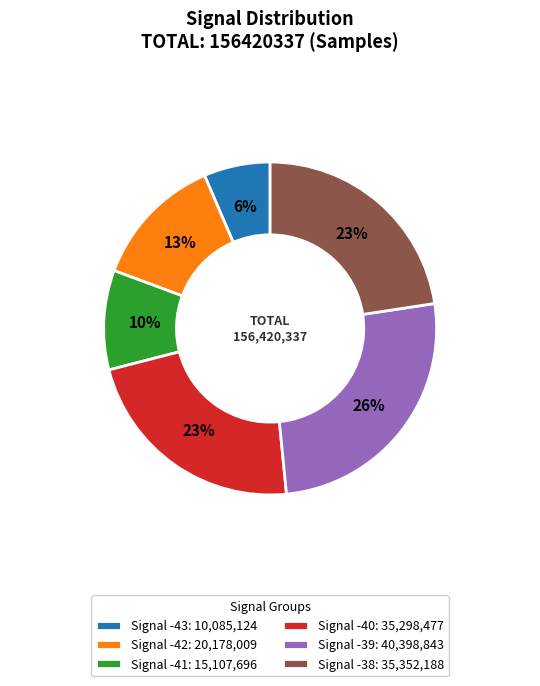

Is there any slice that represents more than half of the pie?

No